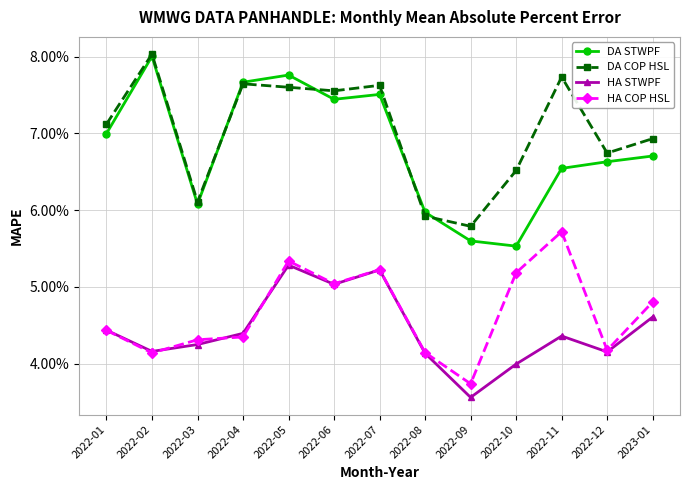

Count the DA COP HSL values in the range 0 to 1.

13